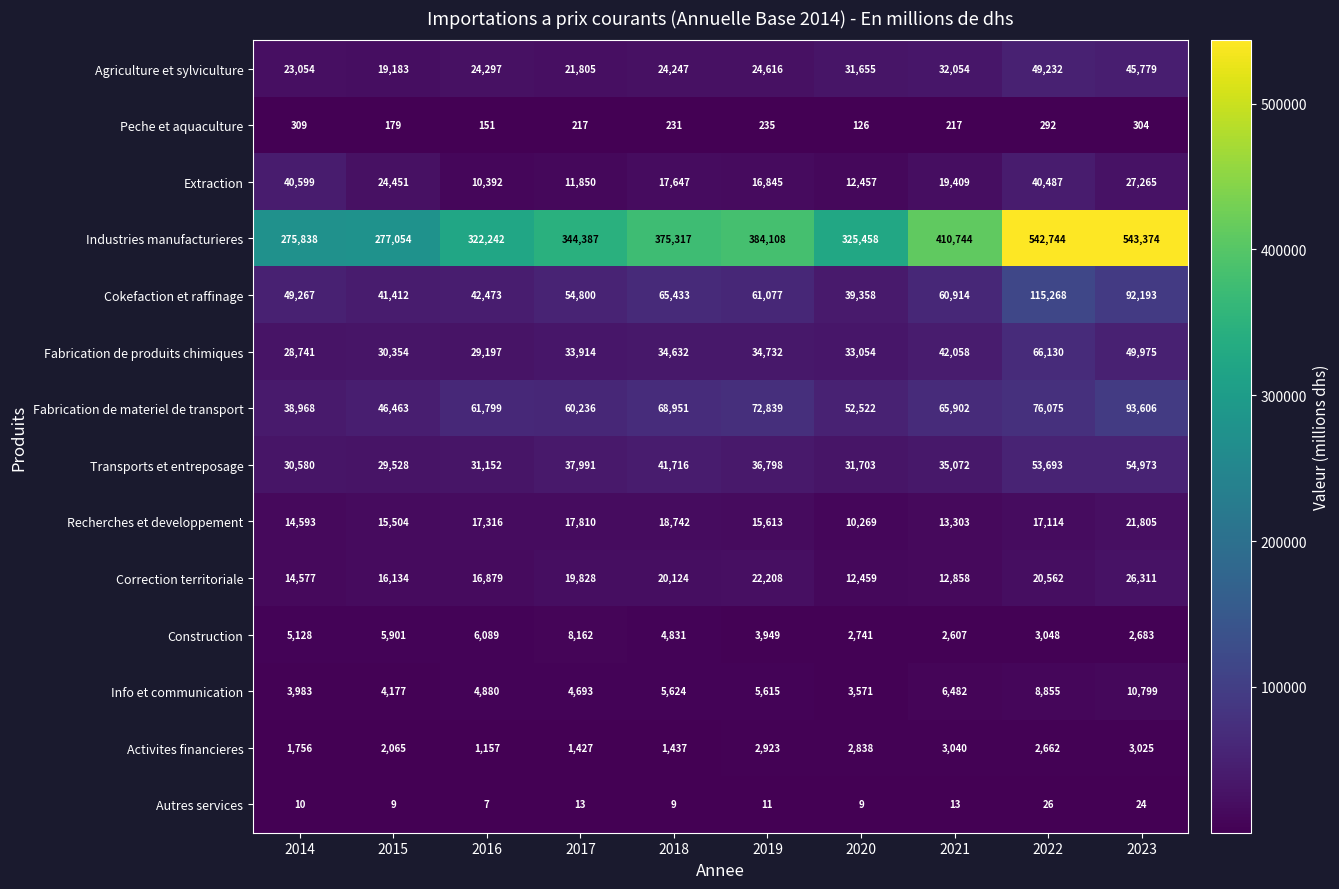

What is the total value across all series at 2014?

527403